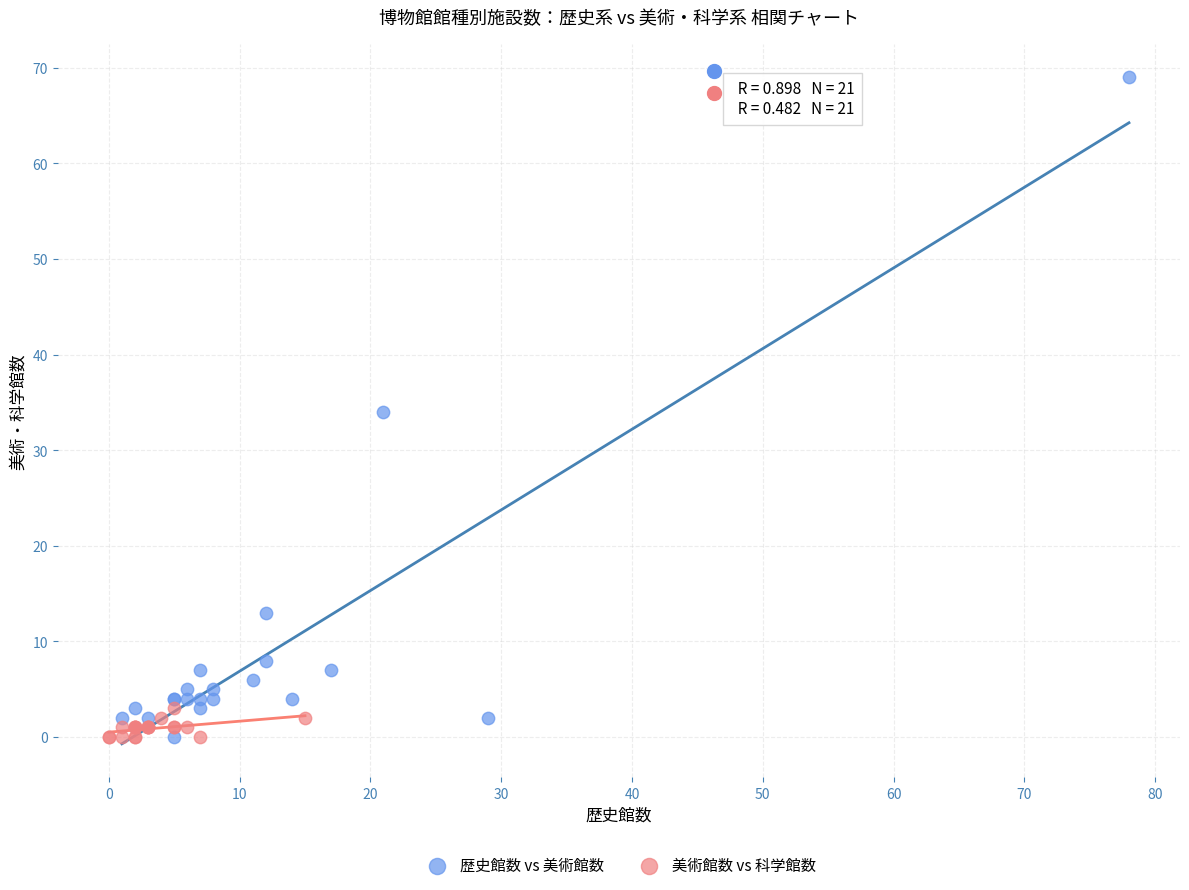

Which series has the largest Y range (max minus min)?

歴史館数 vs 美術館数